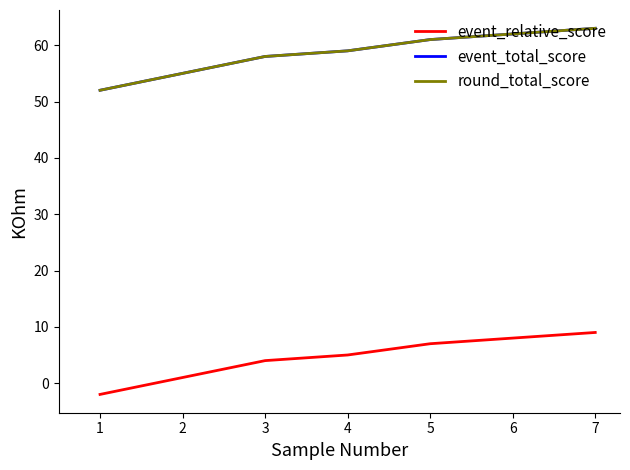

True or false: round_total_score and event_relative_score cross at least once.

False